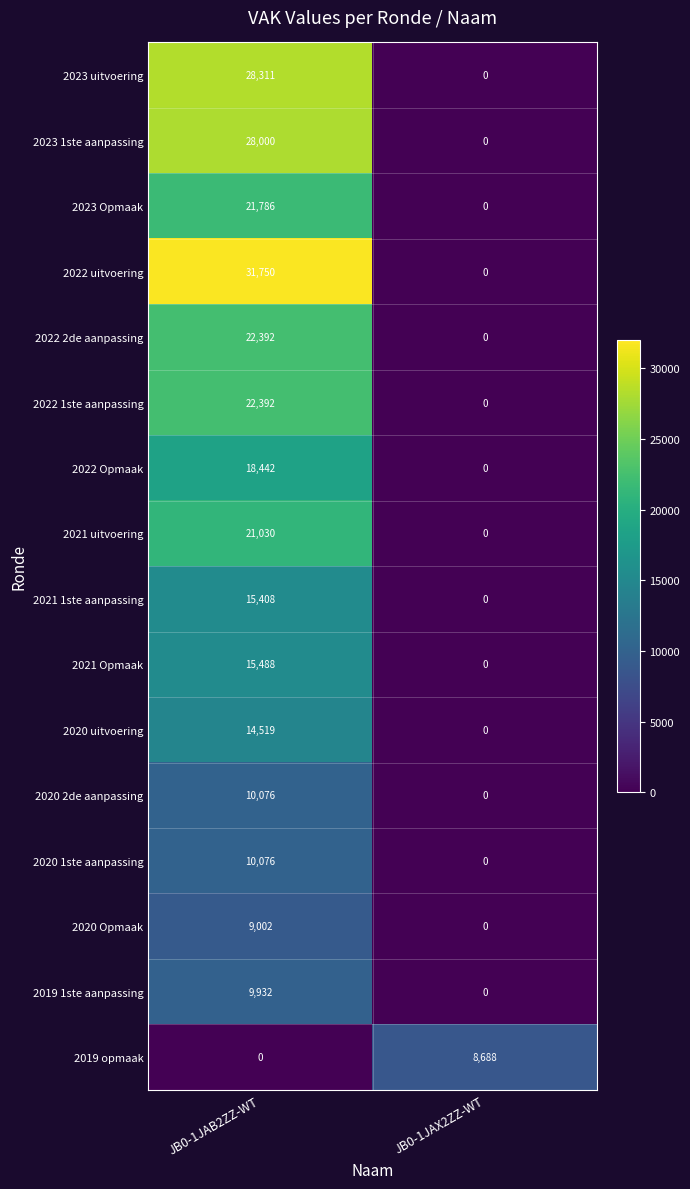

At which category does the chart reach its peak across all series?

JB0-1JAB2ZZ-WT